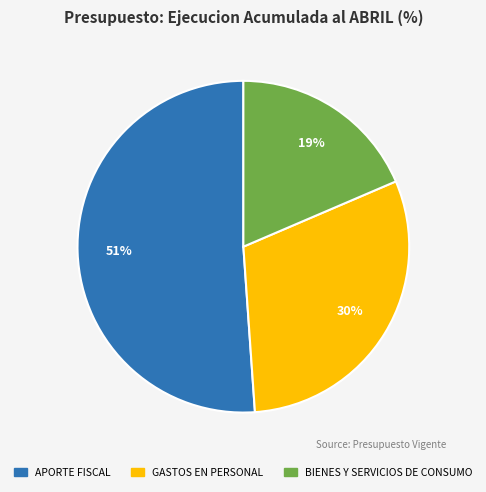

How many slices are in this pie chart?

3